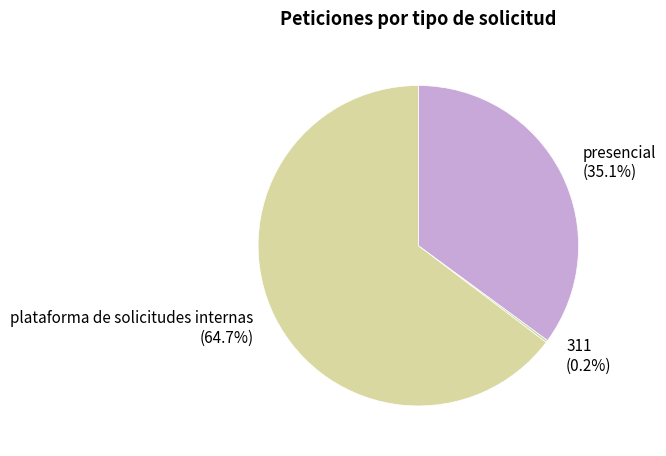

To the nearest percent, what is the difference between the largest and smallest slice percentages?

64%